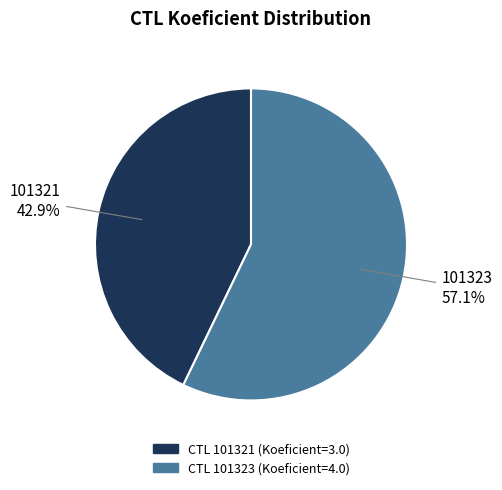

To the nearest percent, what portion does 101321 represent?

43%